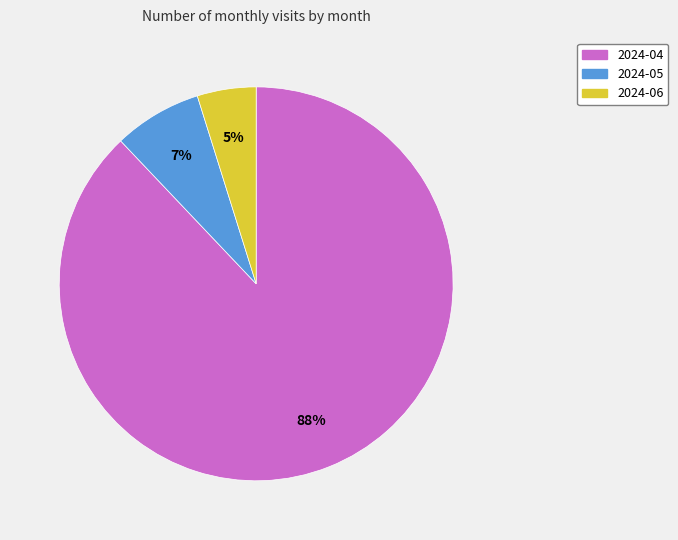

Is there a majority slice in this chart?

Yes